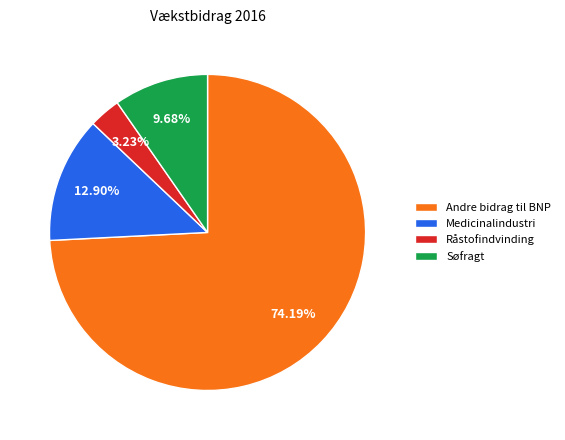

What is the majority slice?

Andre bidrag til BNP